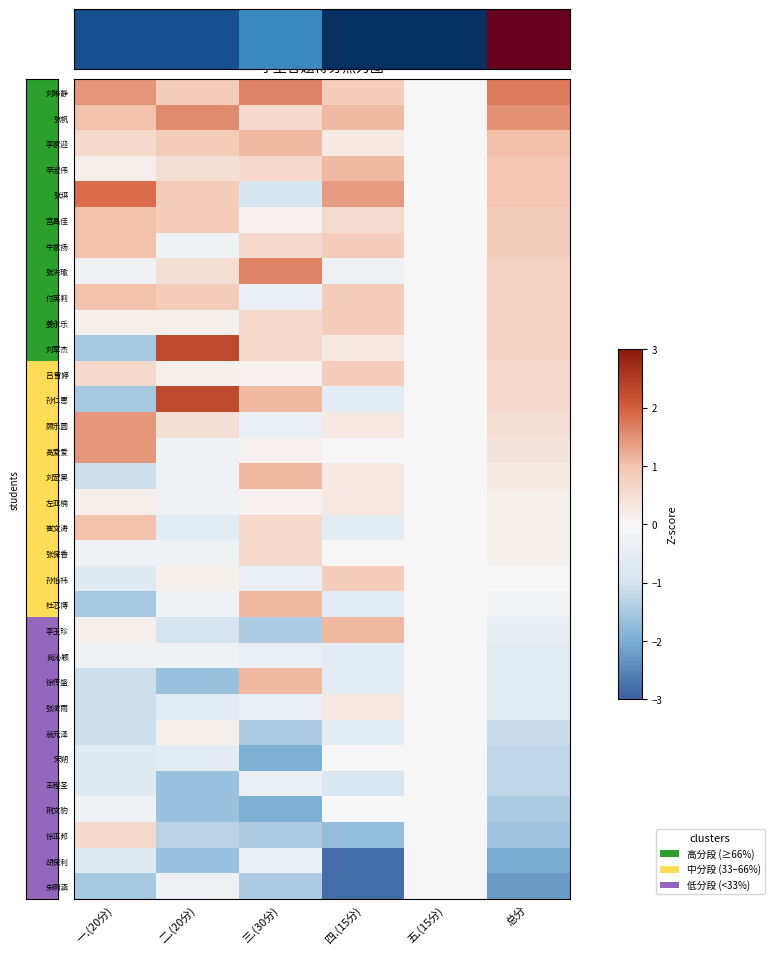

At which category is the sum across all series the highest?

总分